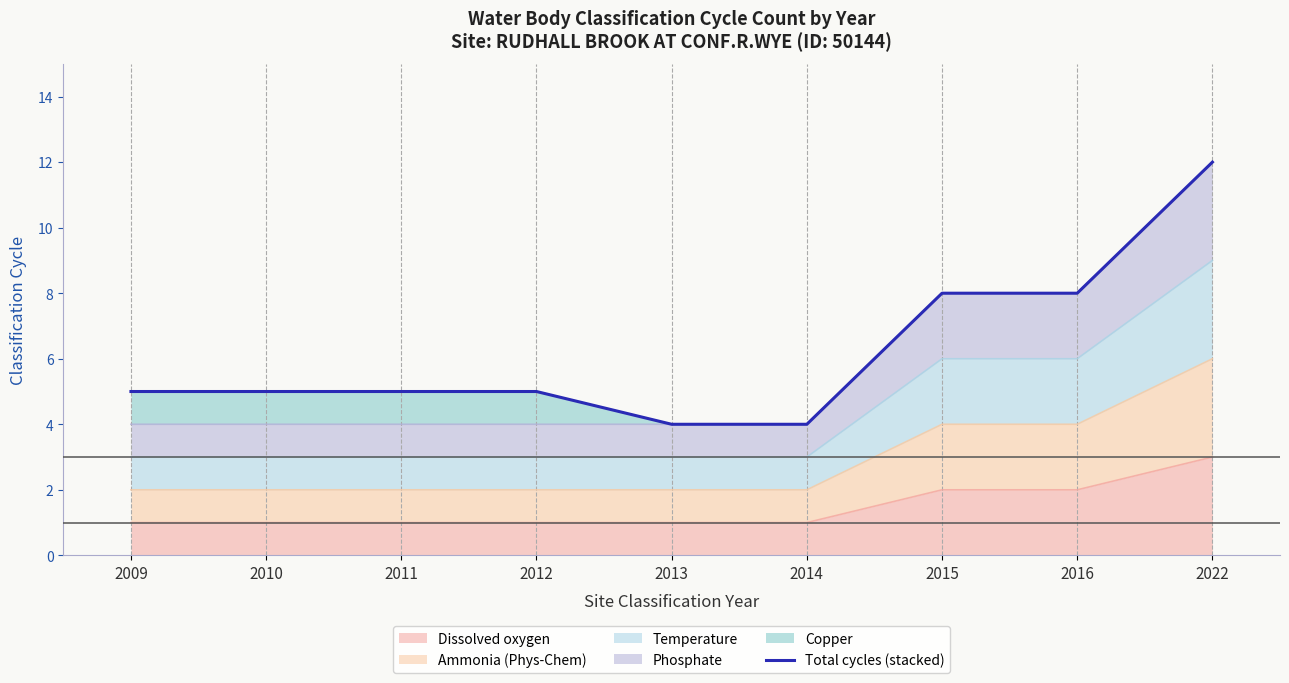

What is the change in value from 2010 to 2014?

-1